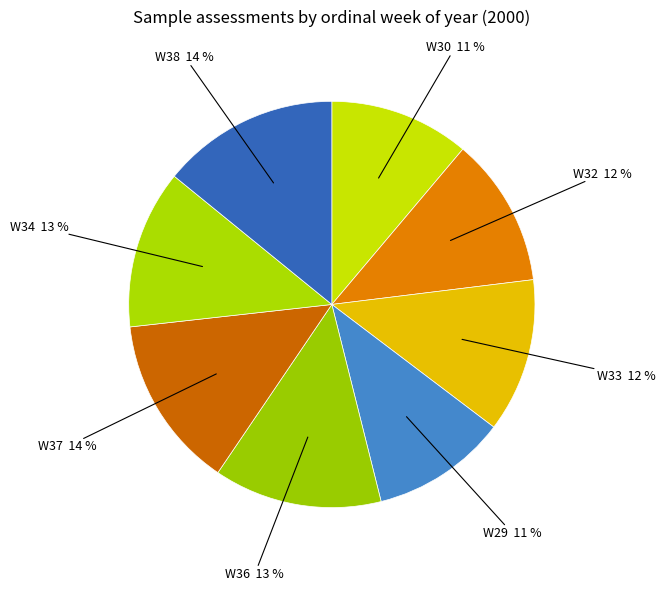

To the nearest percent, what is the average slice percentage?

12%